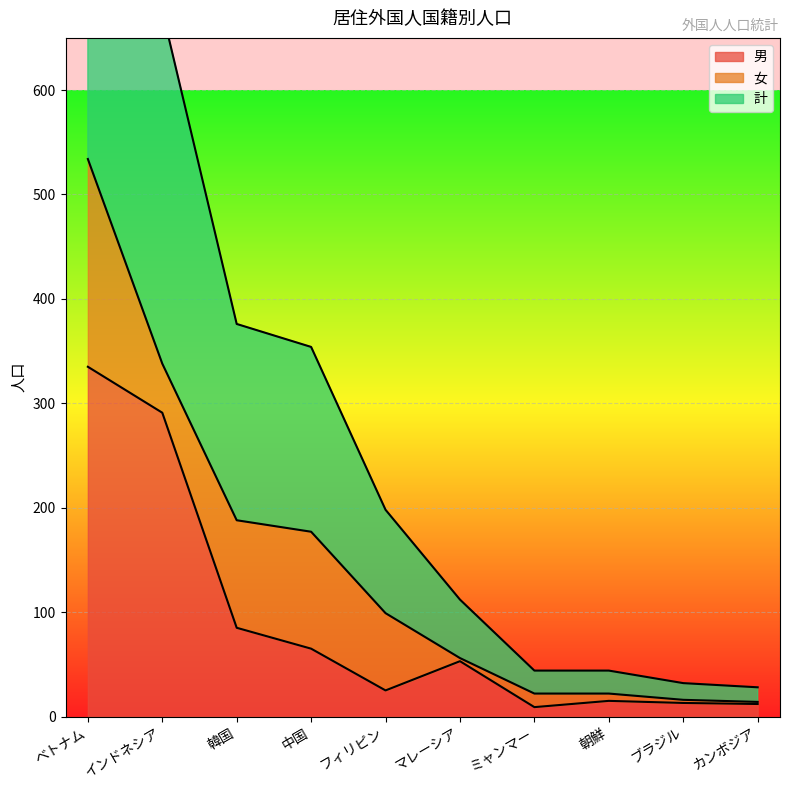

What is the average value of the 計 series?

147